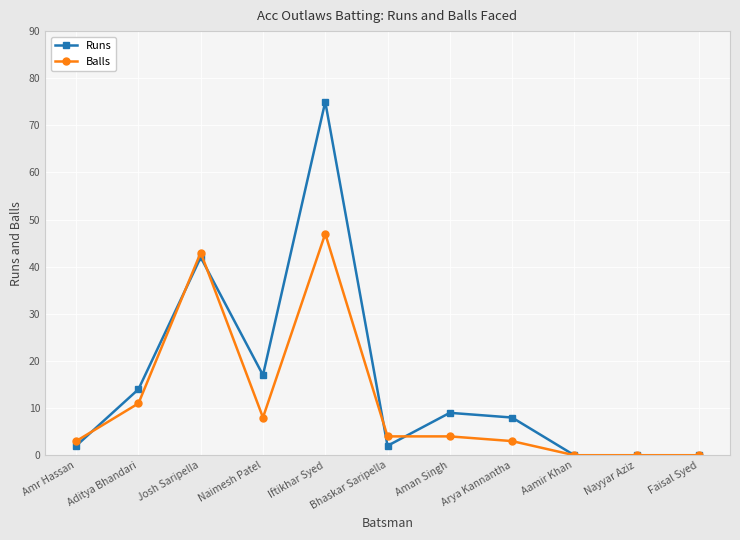

What are all the series names shown in the legend?

Runs, Balls